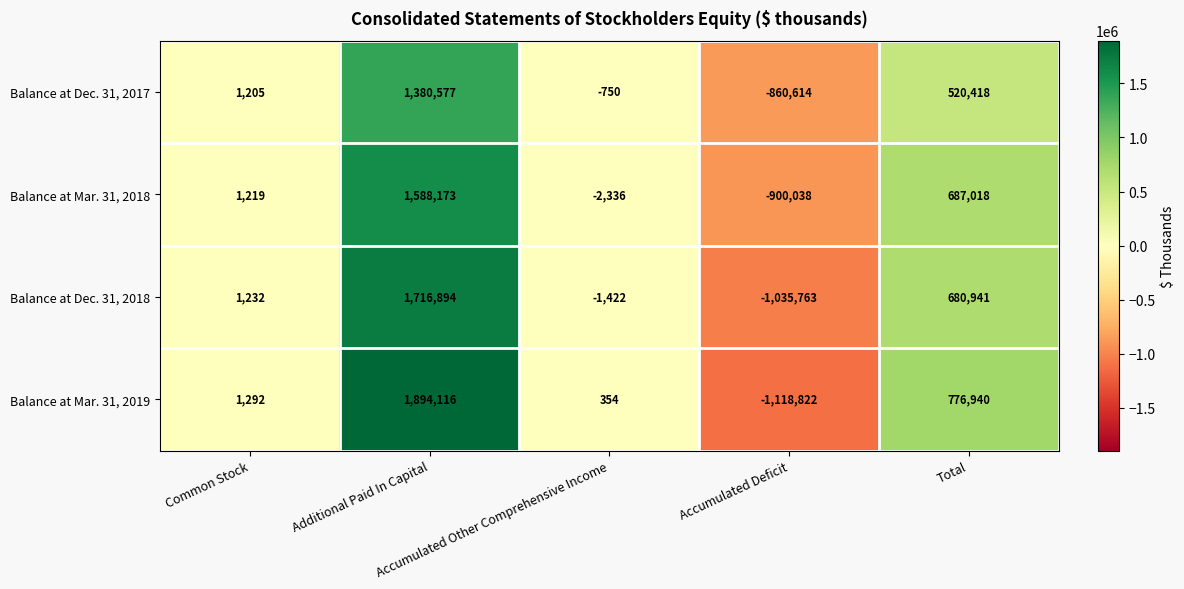

Rank the series by their maximum value, from highest to lowest.

Balance at Mar. 31, 2019, Balance at Dec. 31, 2018, Balance at Mar. 31, 2018, Balance at Dec. 31, 2017